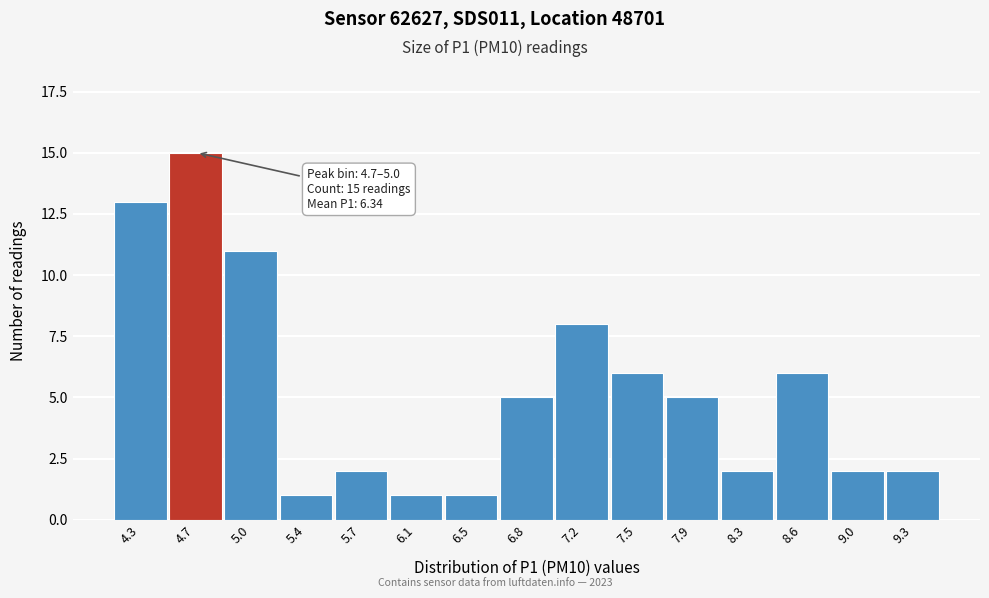

Reading right to left, extract all data points from this chart.

9.3=2	9.0=2	8.6=6	8.3=2	7.9=5	7.5=6	7.2=8	6.8=5	6.5=1	6.1=1	5.7=2	5.4=1	5.0=11	4.7=15	4.3=13